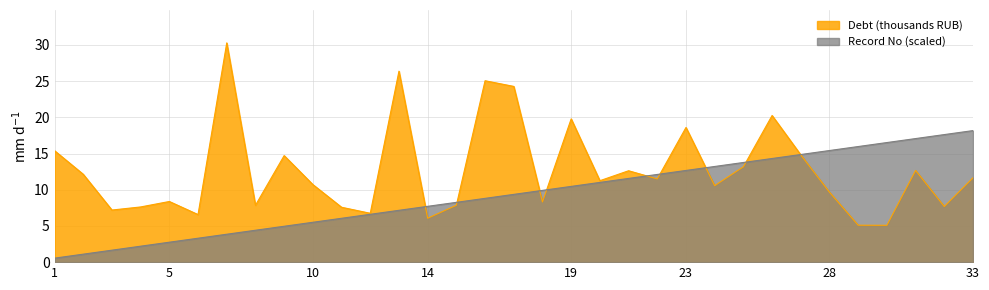

Where is the first local maximum for Debt (thousands)?

5